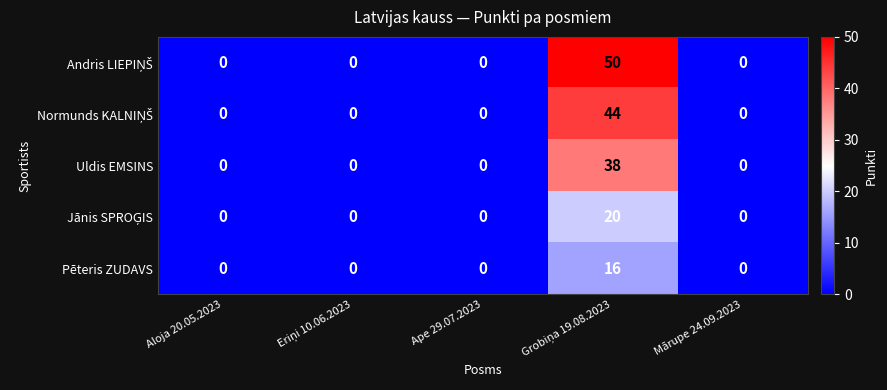

What is the maximum value shown in the chart?

50